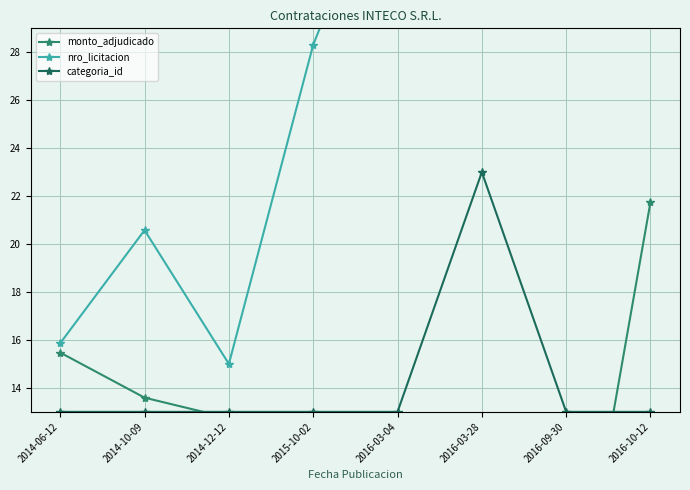

At how many categories does at least one series exceed 5?

8